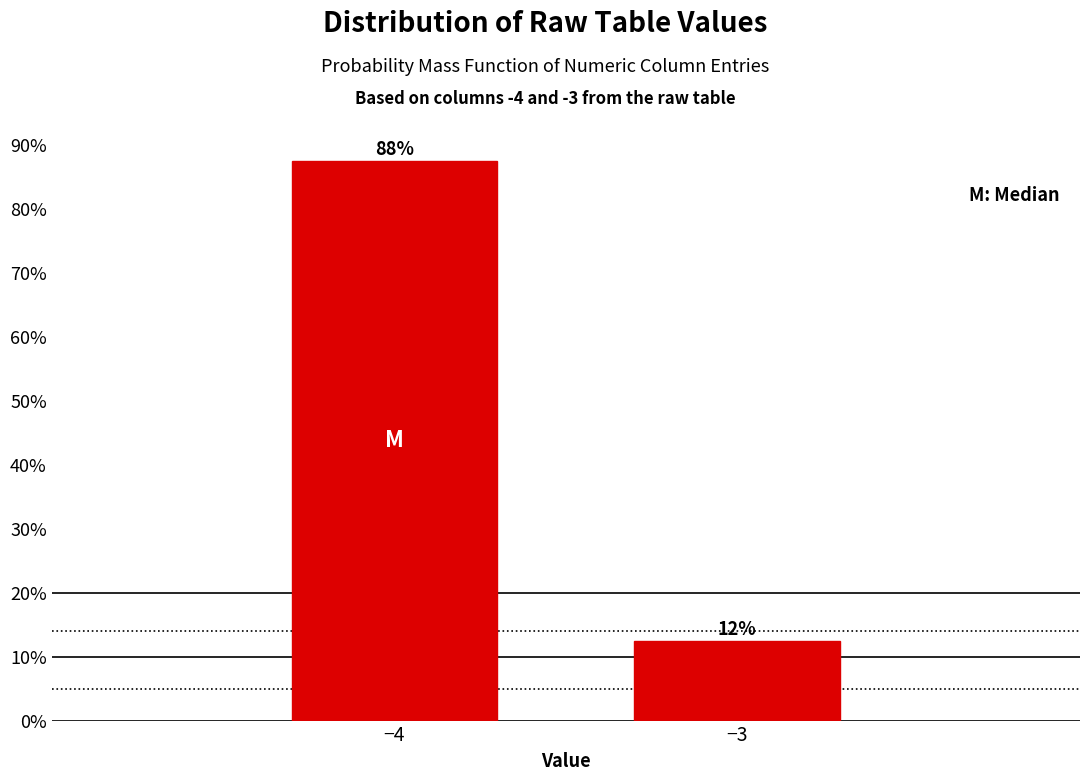

Does the chart contain any negative values?

No